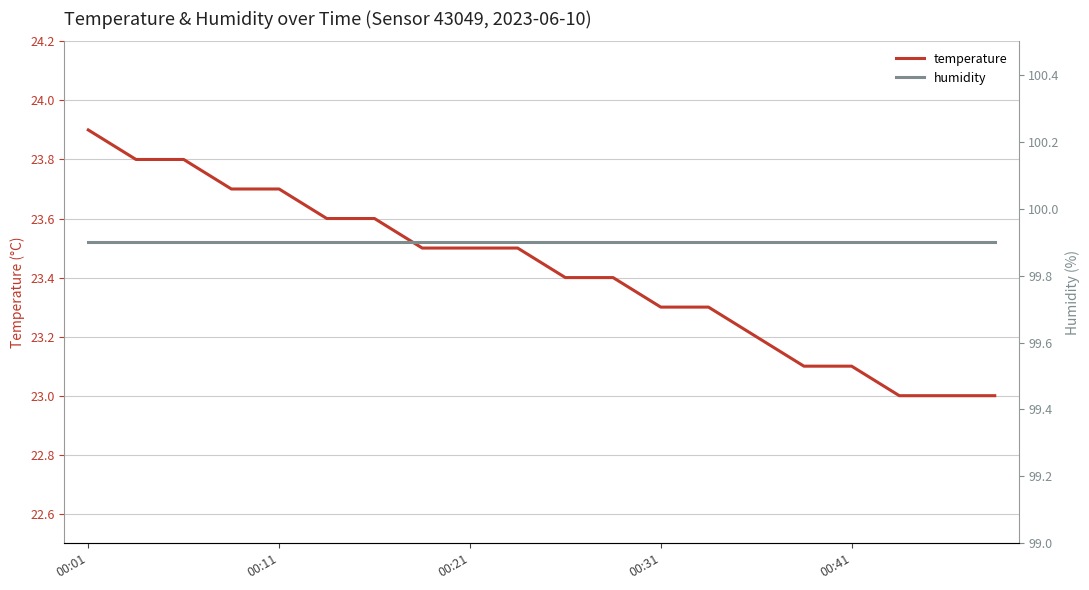

What is the lowest value of the temperature series?

23.0